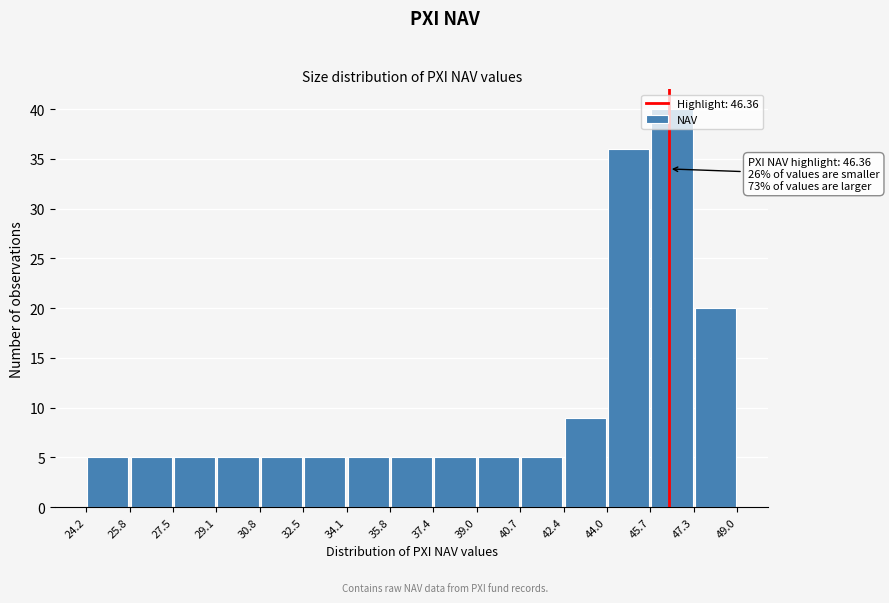

Which range on the x-axis has the tallest bar?

45.7 to 47.3